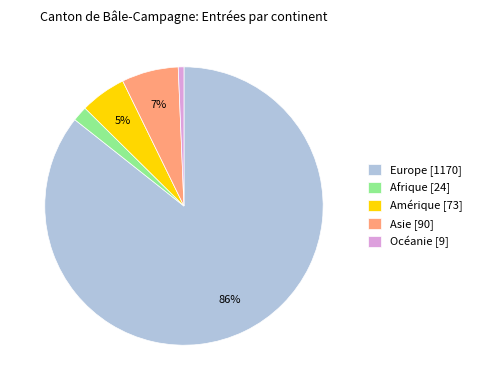

Is the sum of Afrique [24] and Europe [1170] greater than half?

Yes